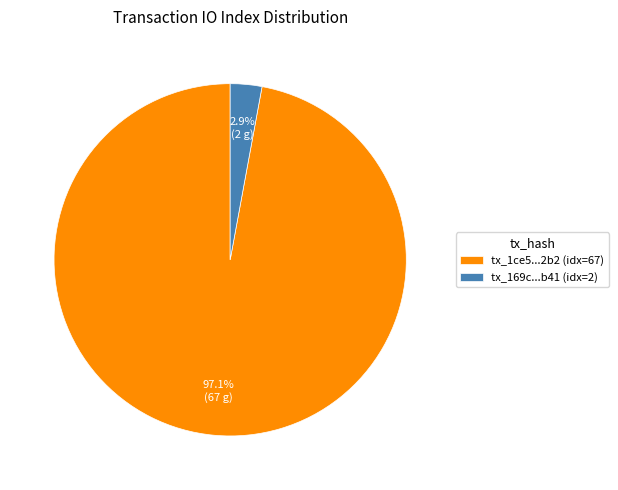

Between tx_1ce5...2b2 (idx=67) and tx_169c...b41 (idx=2), which is larger?

tx_1ce5...2b2 (idx=67)